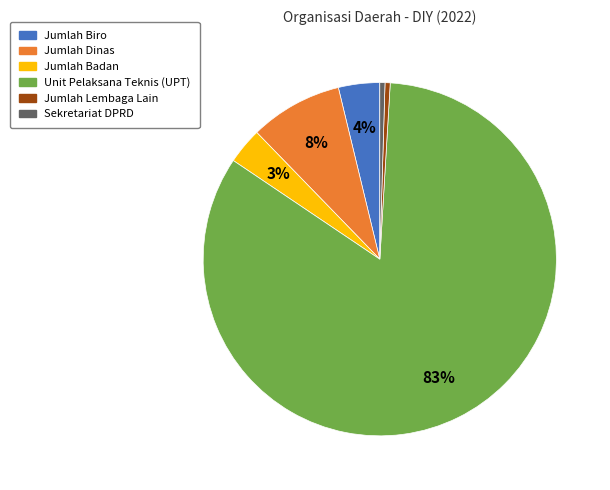

Which category has the biggest portion of the pie?

Unit Pelaksana Teknis (UPT)